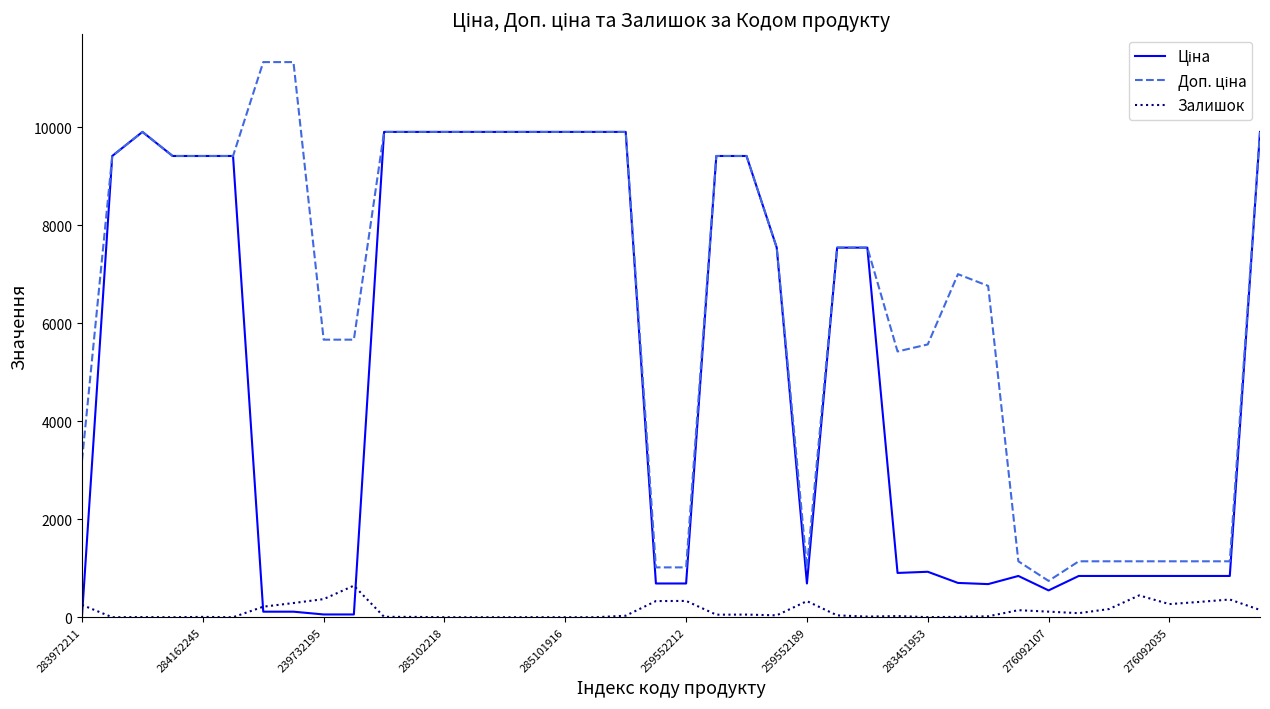

What is the maximum value for Залишок?

645.0